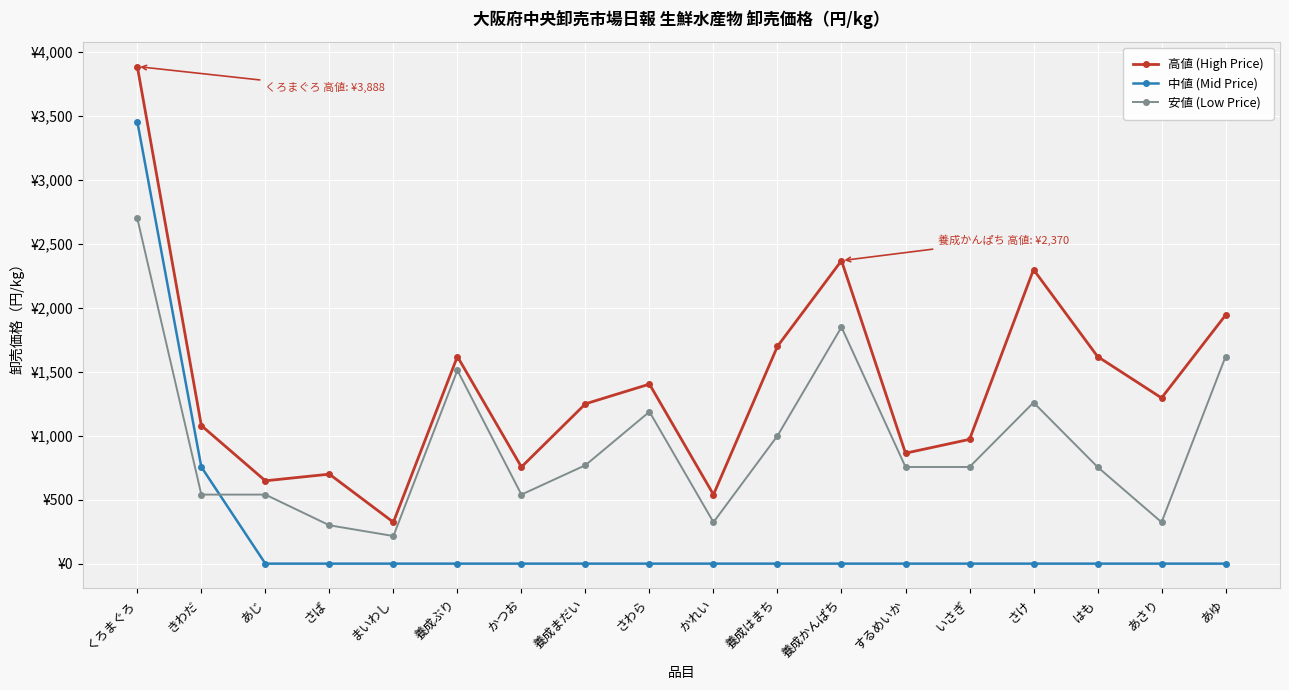

Reading left to right, what are all the values shown in this chart?

高値 (High Price): 3888	1080	648	700	324	1620	756	1250	1404	540	1700	2370	864	972	2300	1620	1296	1944
中値 (Mid Price): 3456	756	0	0	0	0	0	0	0	0	0	0	0	0	0	0	0	0
安値 (Low Price): 2700	540	540	300	216	1512	540	770	1188	324	1000	1850	756	756	1260	756	324	1620